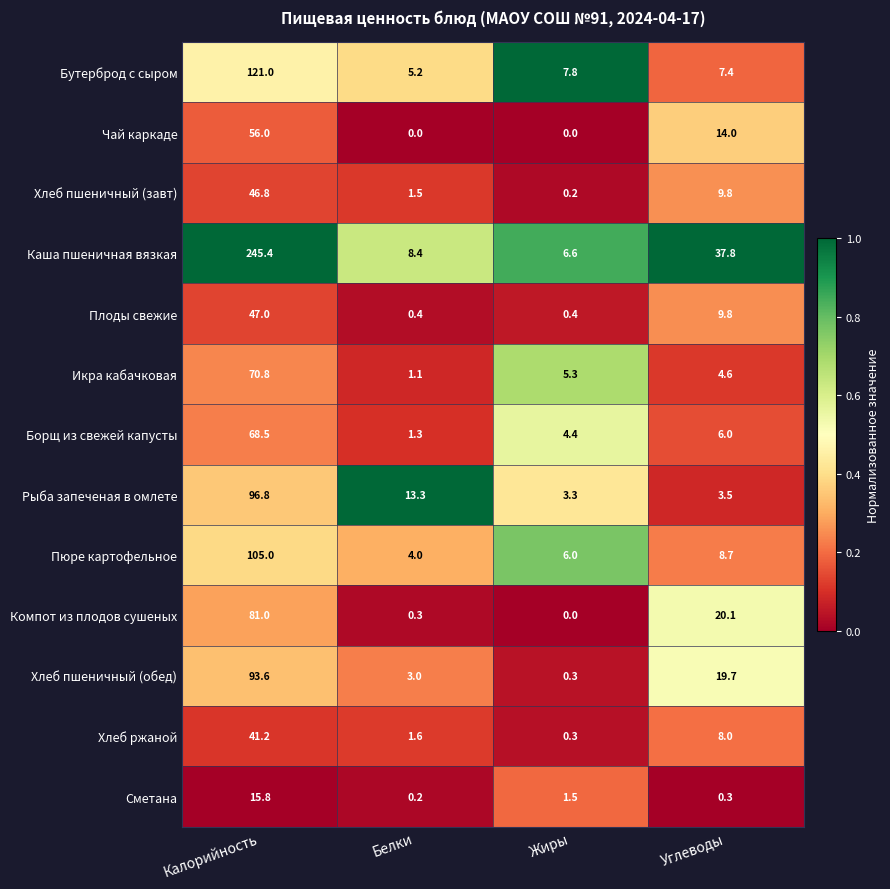

Which series changed the most between Белки and Углеводы?

Каша пшеничная вязкая